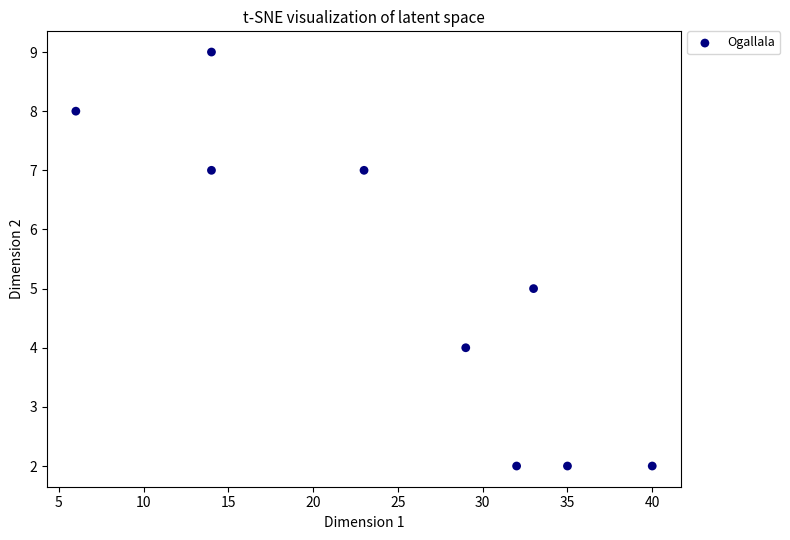

What is the average X value?

25